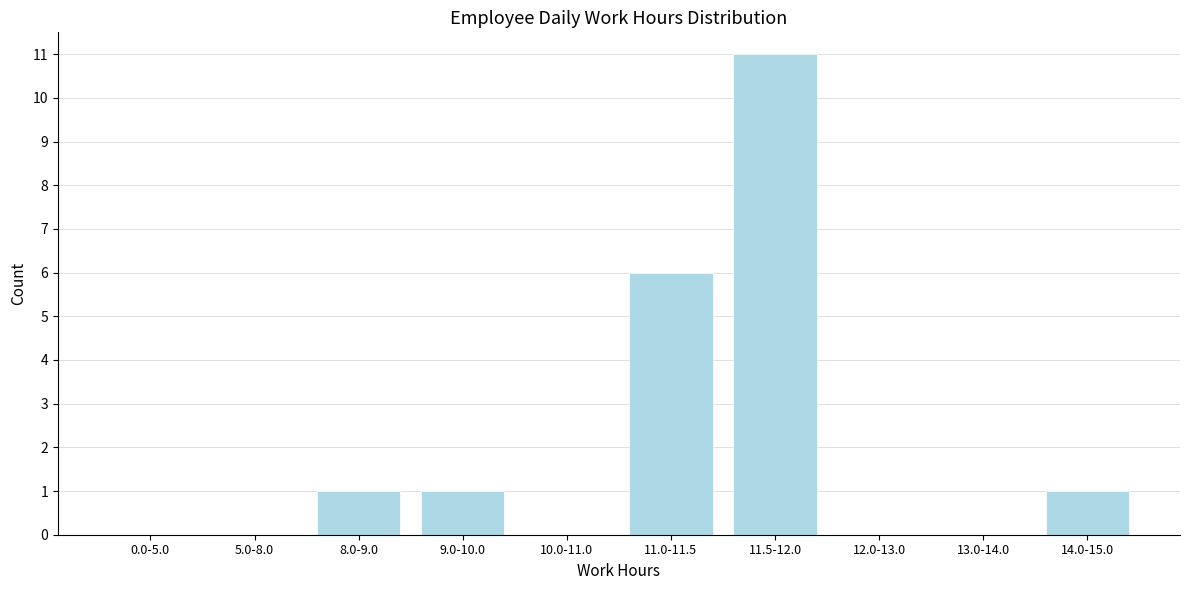

Reading right to left, extract all data points from this chart.

14.0-15.0=1	13.0-14.0=0	12.0-13.0=0	11.5-12.0=11	11.0-11.5=6	10.0-11.0=0	9.0-10.0=1	8.0-9.0=1	5.0-8.0=0	0.0-5.0=0